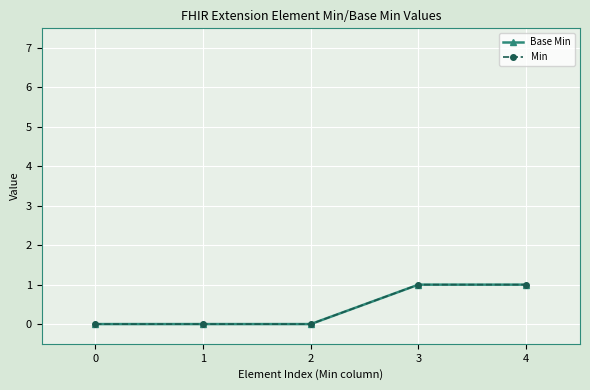

Count the number of categories in the chart.

5